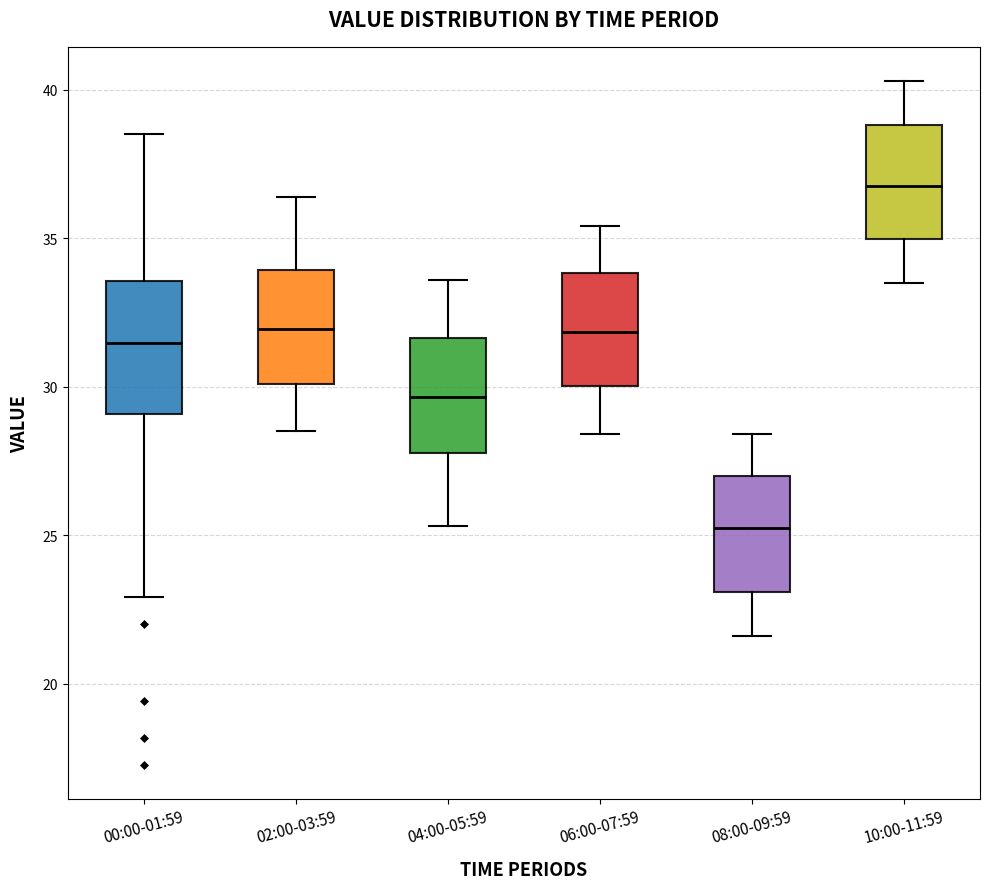

Reading left to right, transcribe this box plot: for each box, give where its median line is, the range the box spans, and where its two whiskers end, as read against the y-axis. The values are not printed on the chart, so give them approximately, as read against the axis.

00:00-01:59: median 31.5, box 29.0 to 33.5, whiskers 23.0 to 38.5
02:00-03:59: median 32.0, box 30.0 to 34.0, whiskers 28.5 to 36.5
04:00-05:59: median 29.5, box 28.0 to 31.5, whiskers 25.5 to 33.5
06:00-07:59: median 32.0, box 30.0 to 34.0, whiskers 28.5 to 35.5
08:00-09:59: median 25.5, box 23.0 to 27.0, whiskers 21.5 to 28.5
10:00-11:59: median 37.0, box 35.0 to 39.0, whiskers 33.5 to 40.5